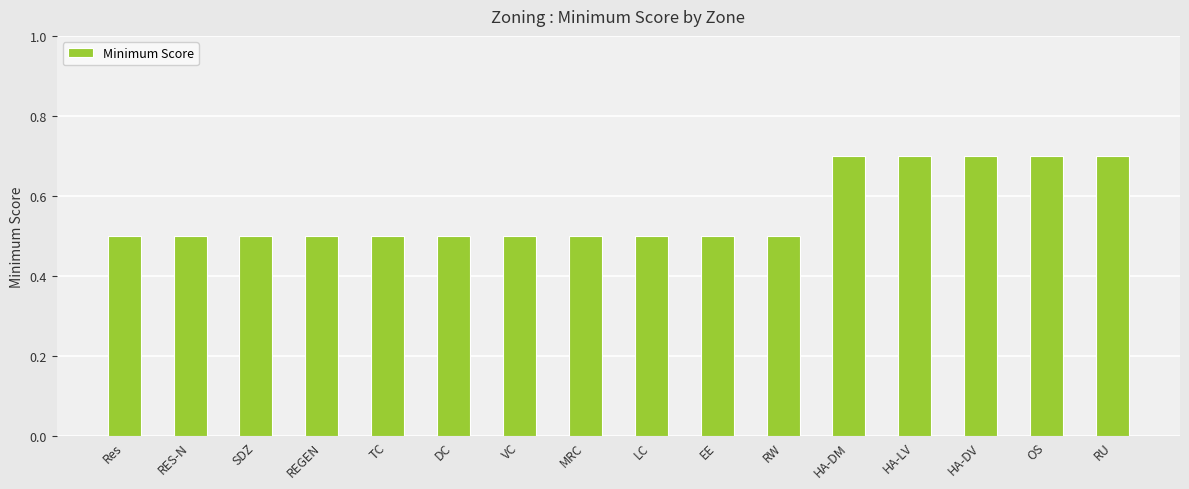

What is the label of the 7th bar from the left?

VC